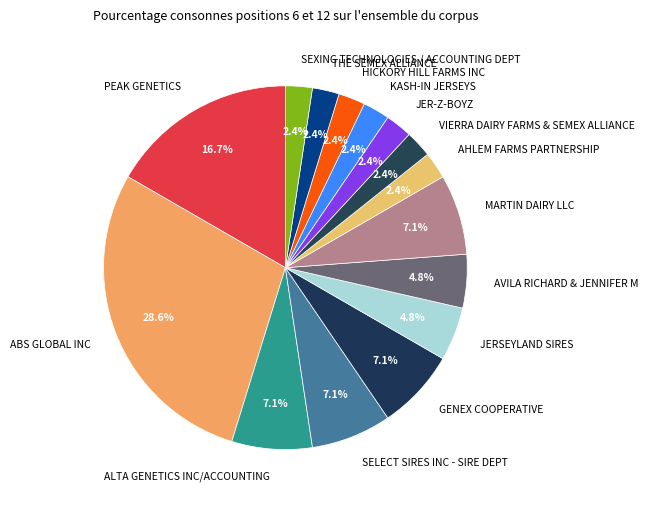

True or false: AVILA RICHARD & JENNIFER M accounts for 17% of the total.

False